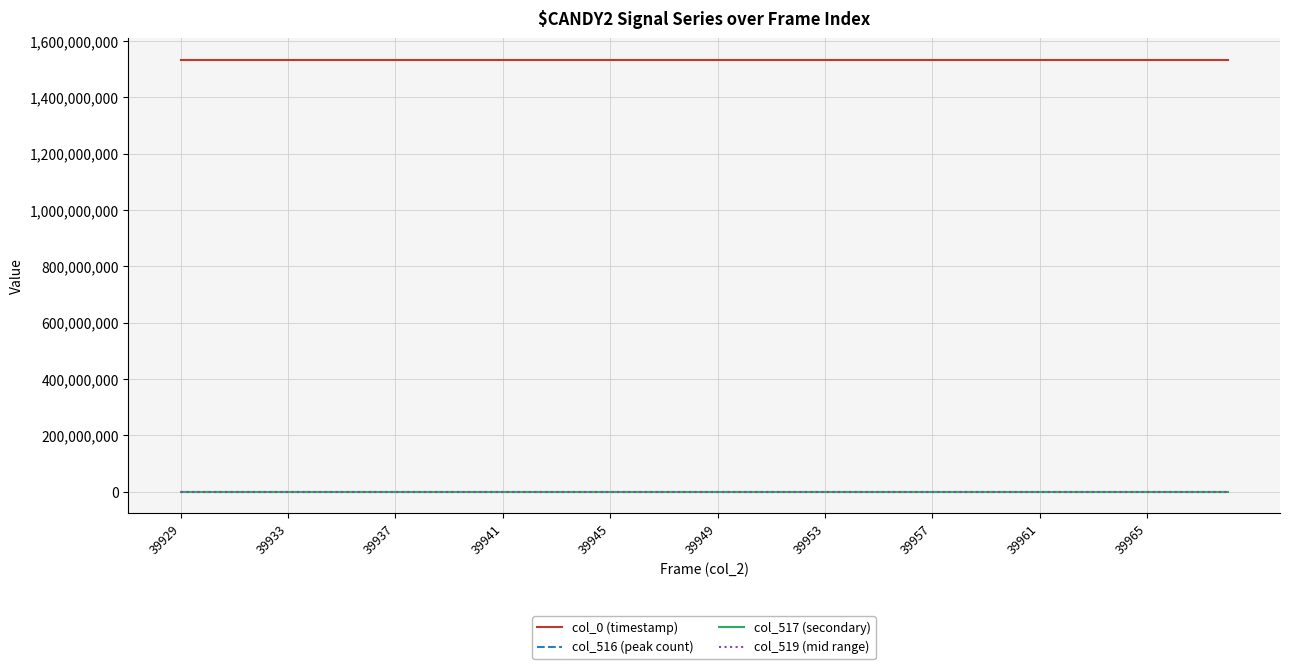

True or false: col_519 (mid range) and col_0 (timestamp) cross at least once.

False